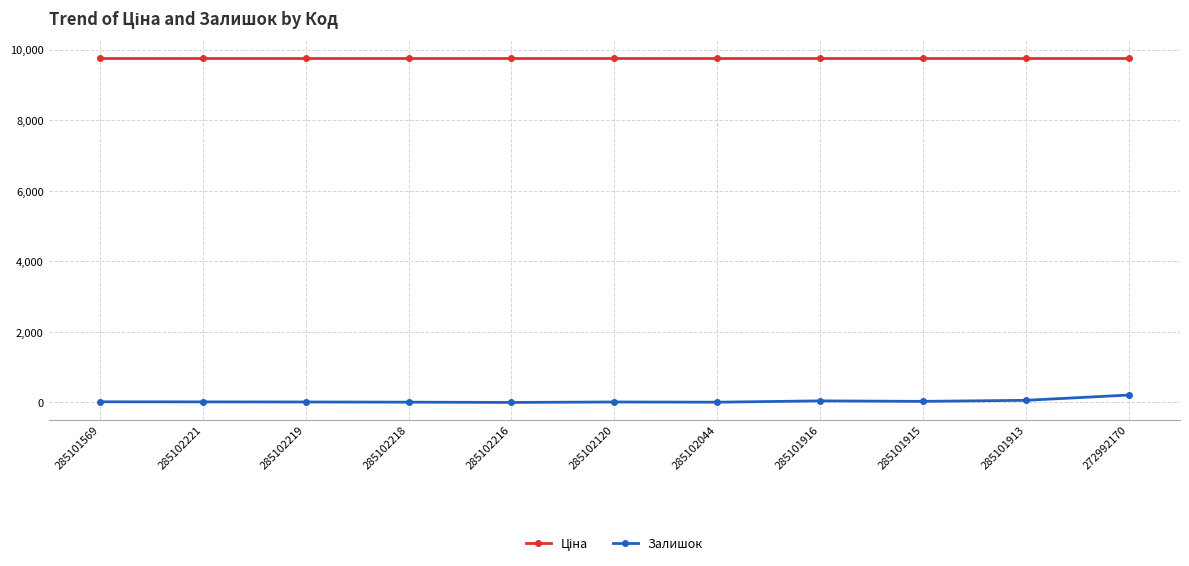

What is the label of the 4th point from the left?

285102218